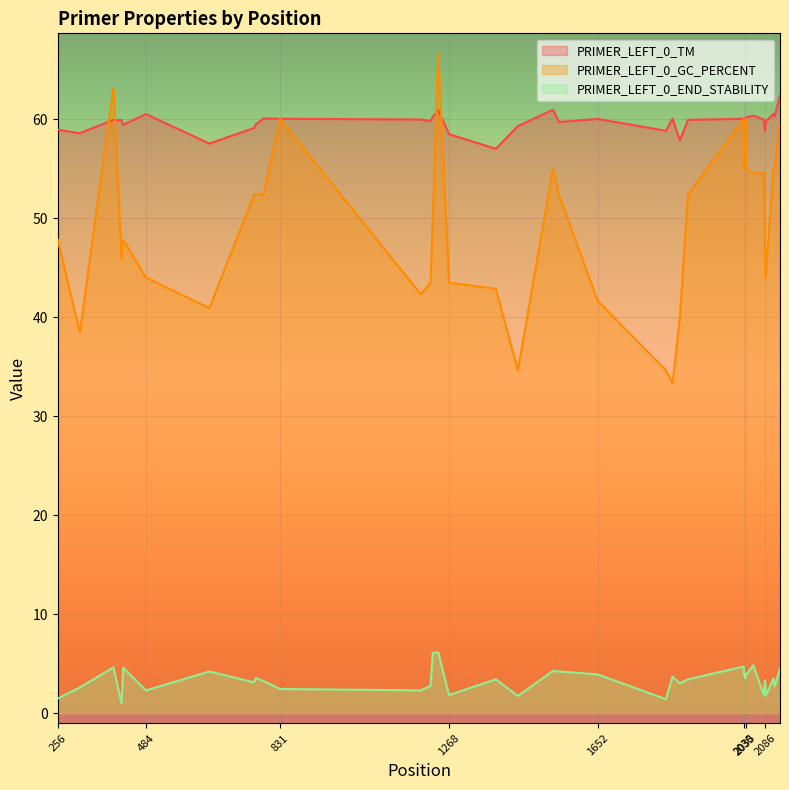

Where does the PRIMER_LEFT_0_TM series first go above 59?

400